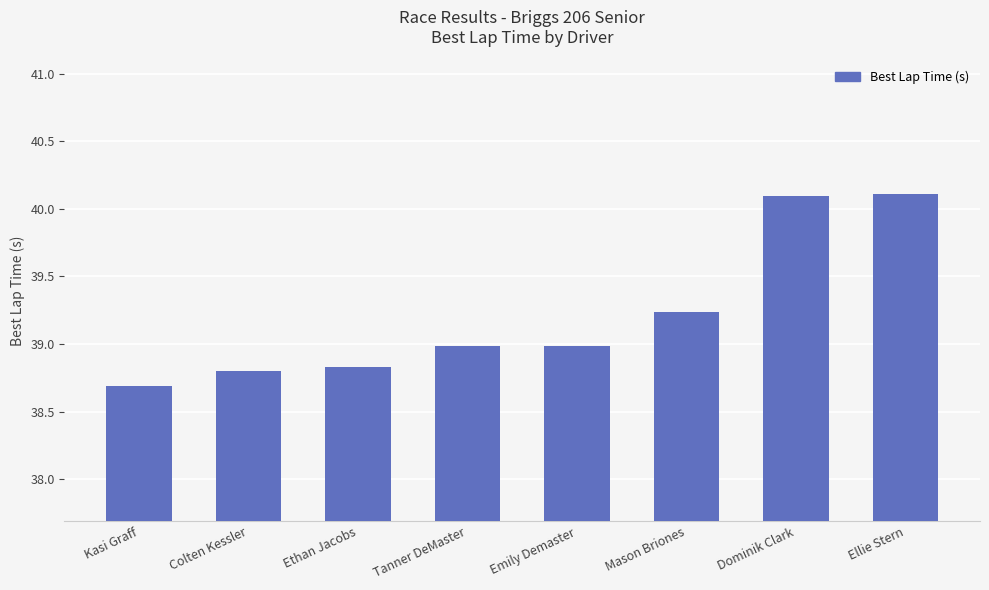

What is the difference between the values at Ethan Jacobs and Emily Demaster?

0.2